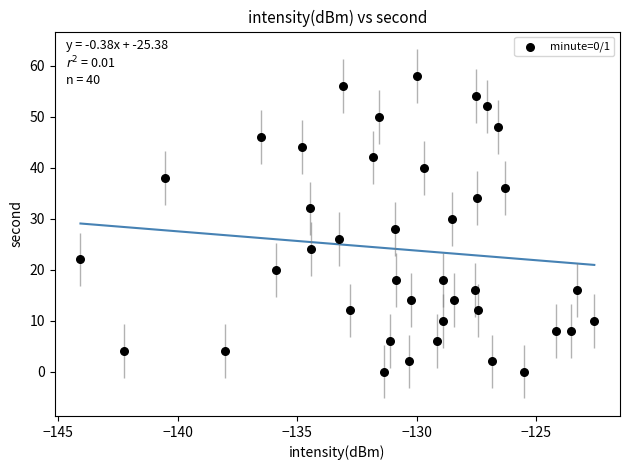

What is the range of Y values (max minus min)?

58